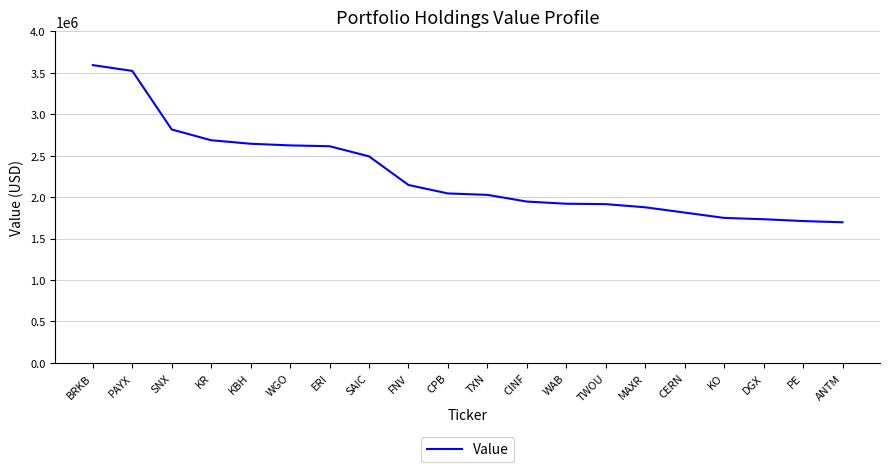

How many lines are shown in the chart?

1